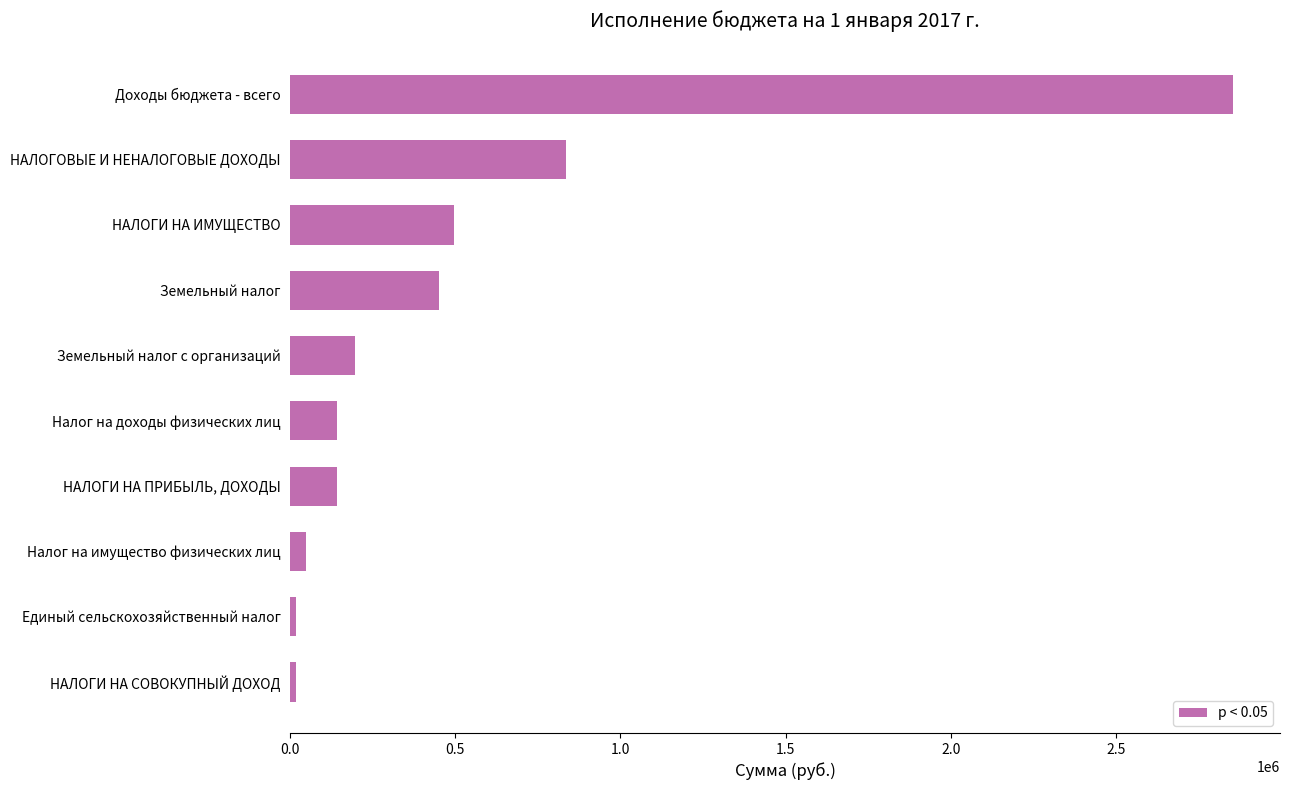

Are the bars grouped side by side (vs. stacked)?

No